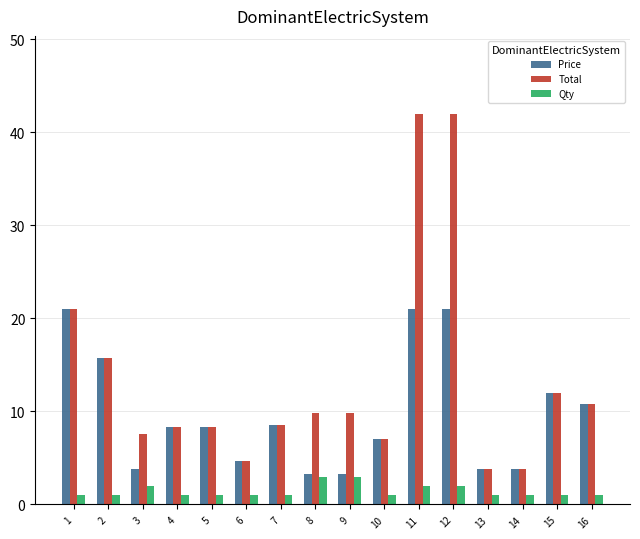

How many distinct data groups are displayed?

3